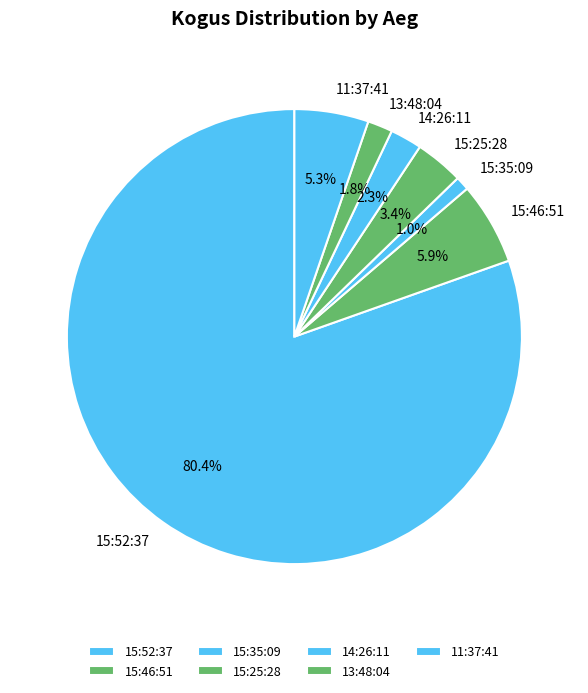

How many segments does this pie chart have?

7